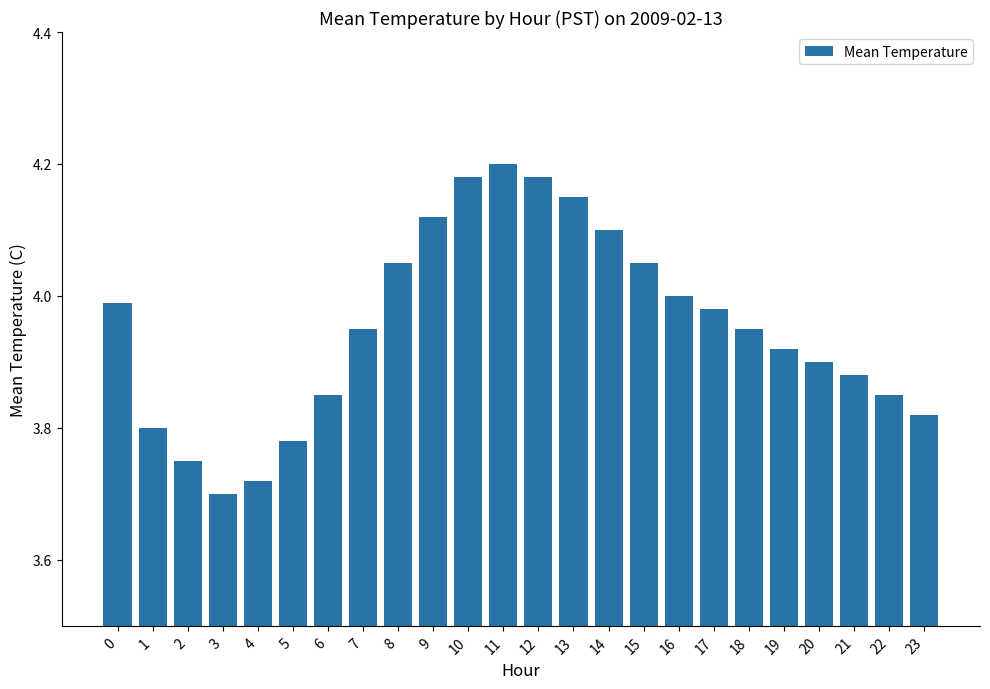

Which label corresponds to the smallest value in the chart?

3